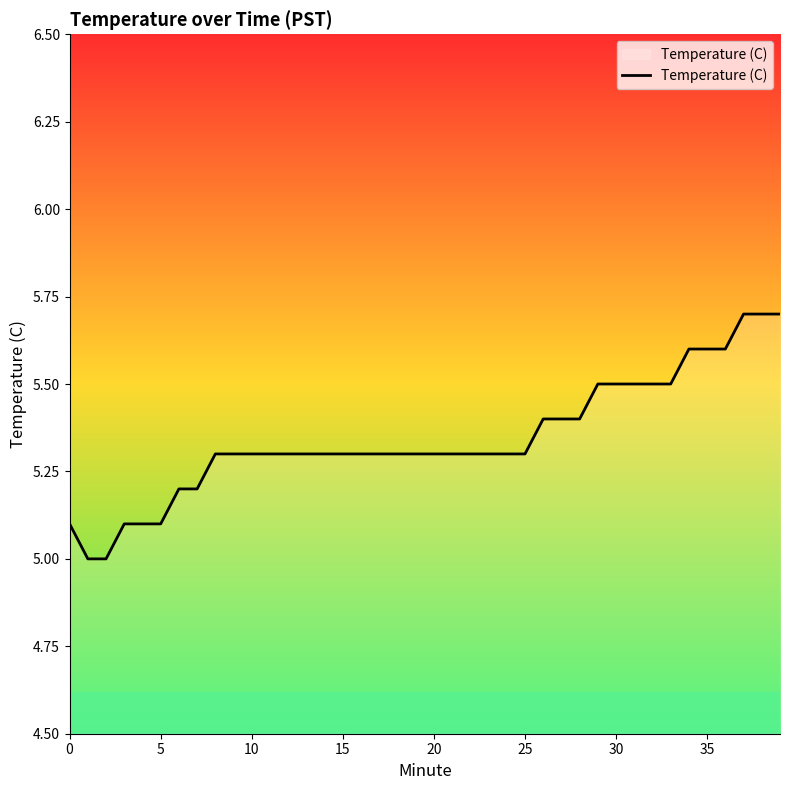

How many lines are shown in the chart?

1